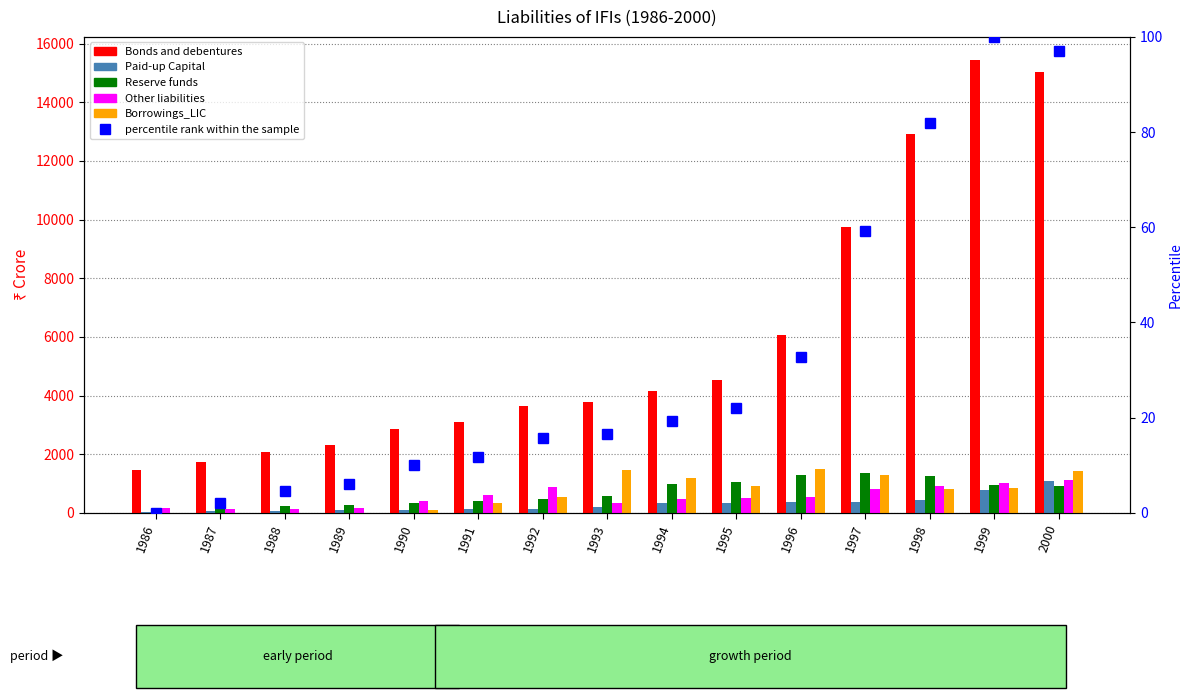

How many groups of bars are there?

15